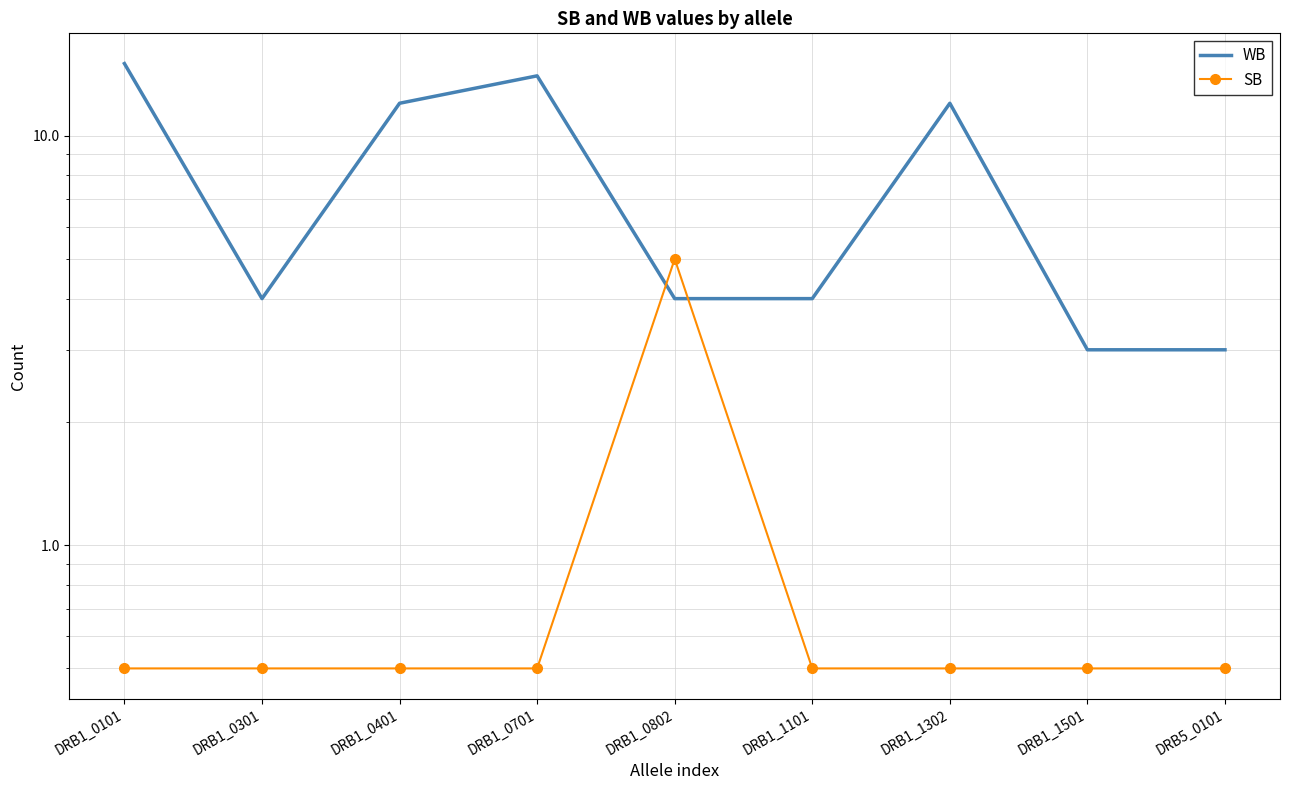

The WB series shows 4.0 at DRB1_0802. True or false?

True